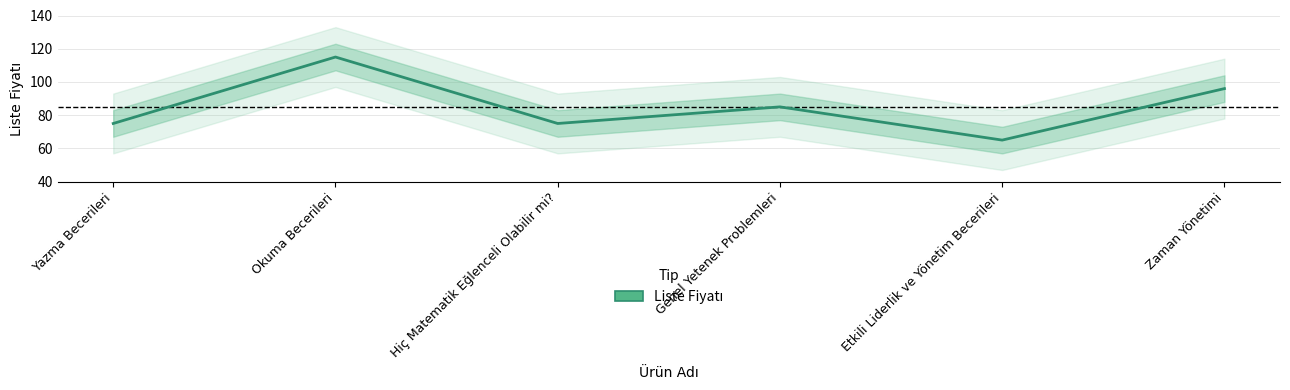

Does the chart have visible grid lines?

Yes